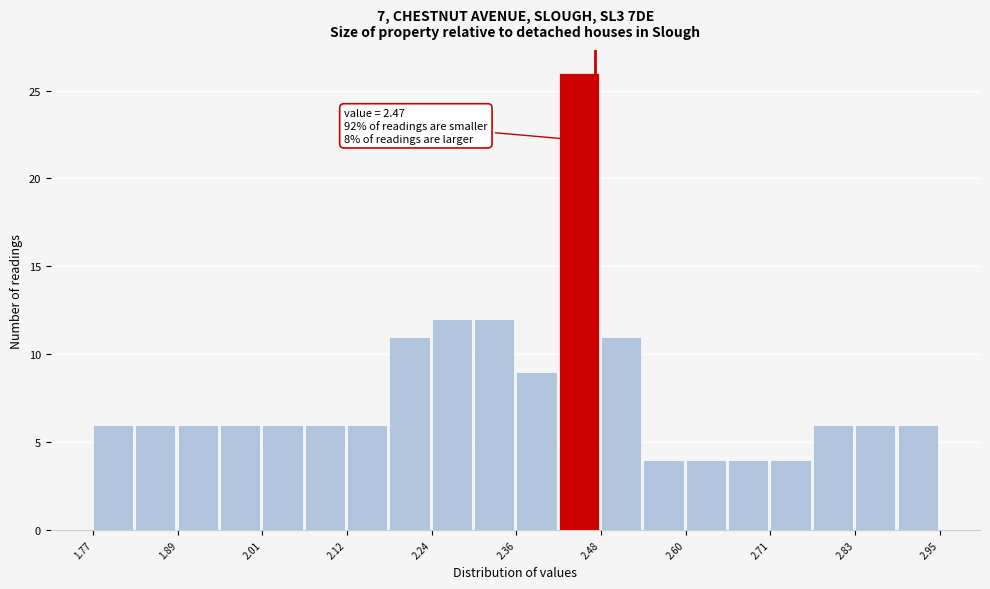

Read against the x-axis, roughly where is the centre of the tallest bar?

2.44